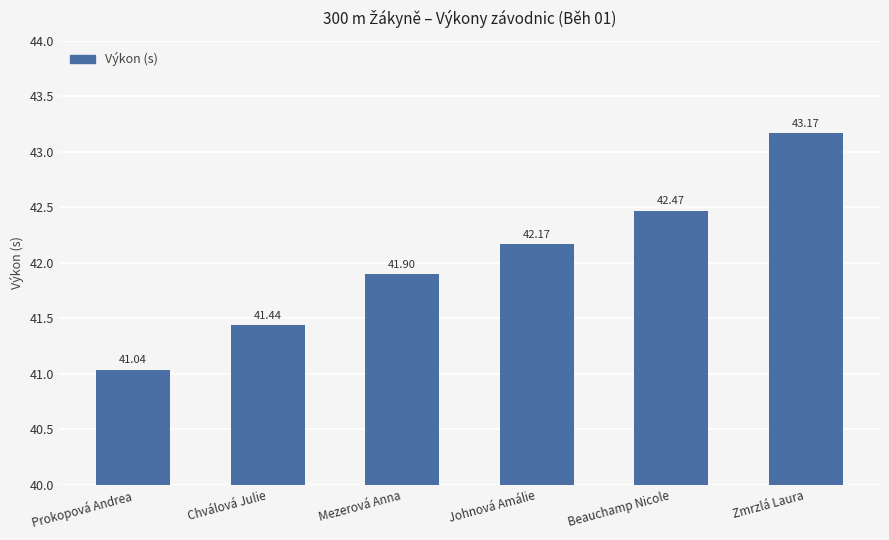

What is the sum of the values at Beauchamp Nicole and Prokopová Andrea?

83.5